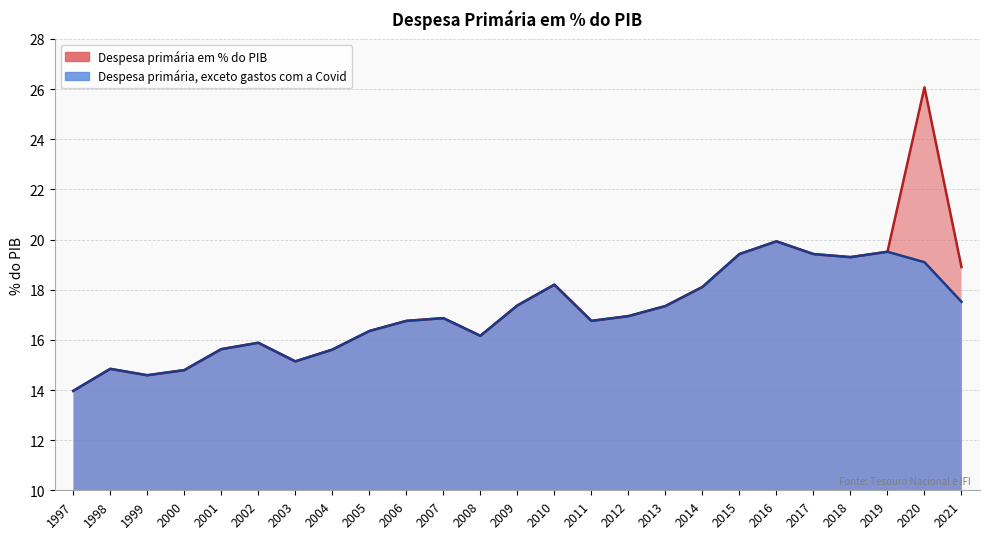

Rank the series by their average value, from highest to lowest.

Despesa primária em % do PIB, Despesa primária, exceto gastos com a Covid